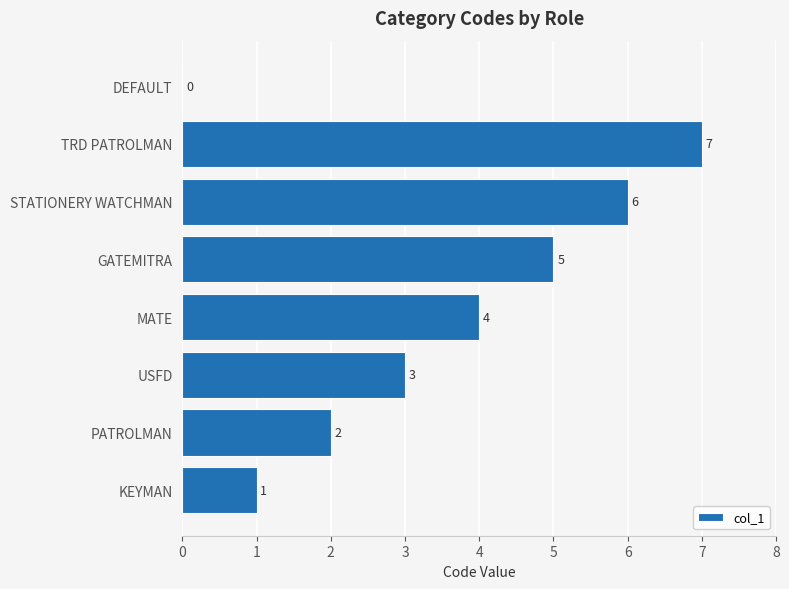

Which category has the highest value across all series?

TRD PATROLMAN